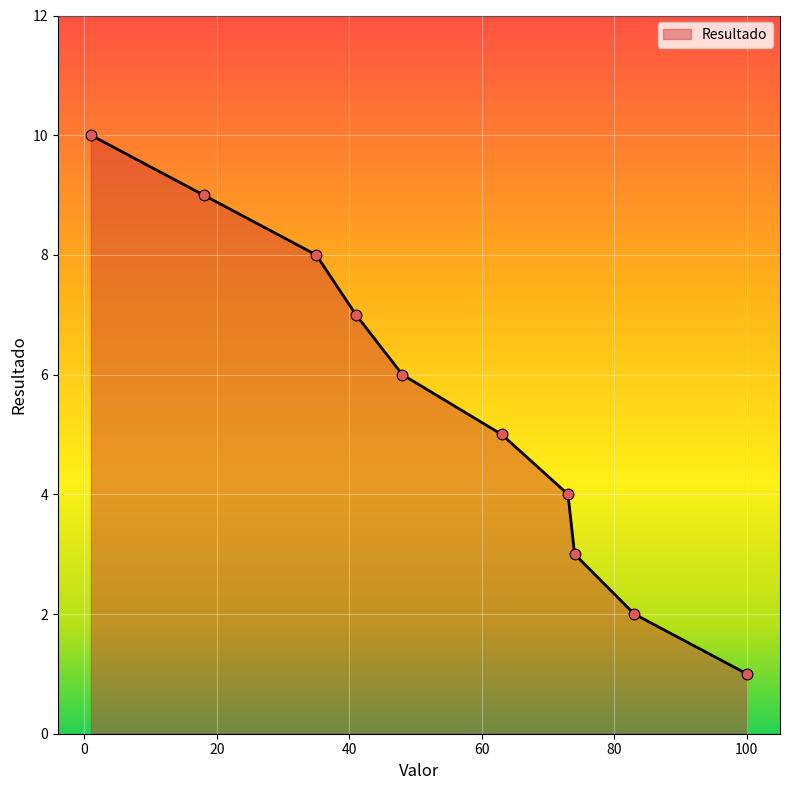

What is the maximum value shown in the chart?

10